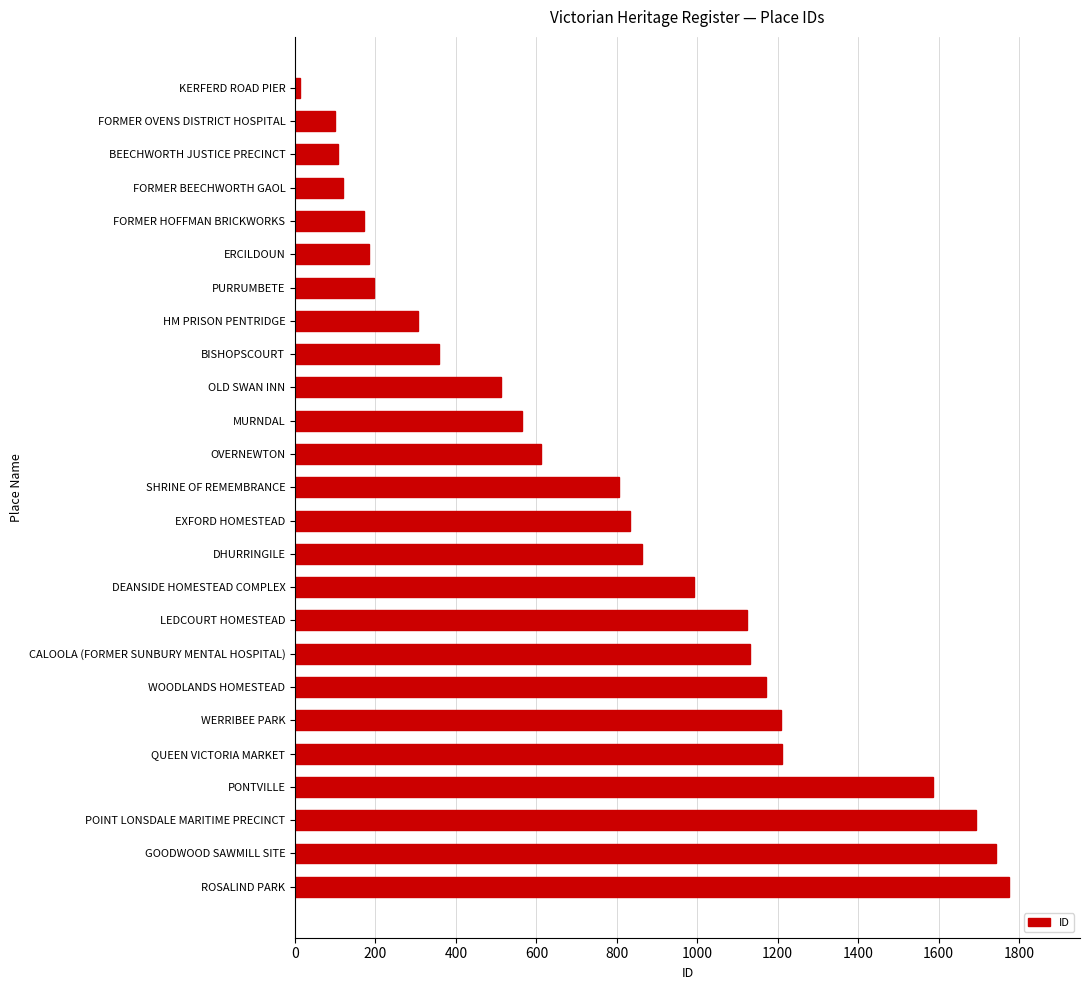

At which label is the value closest to 893?

DHURRINGILE